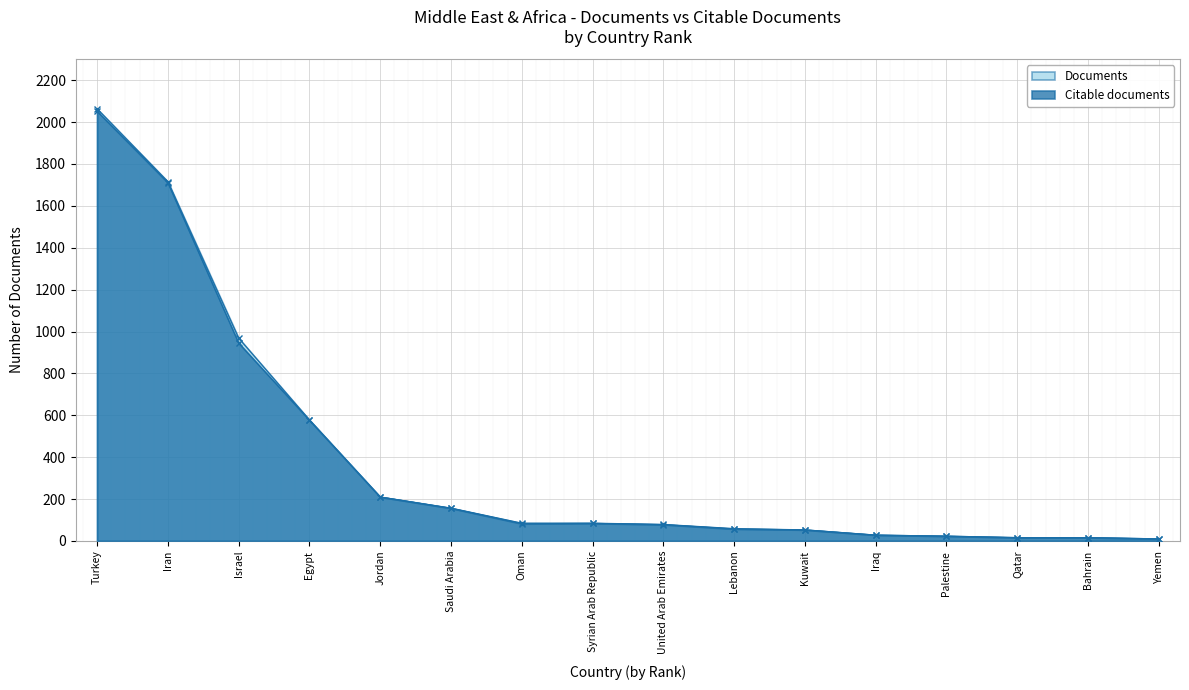

List the series in order of their peak value, lowest first.

Citable documents, Documents